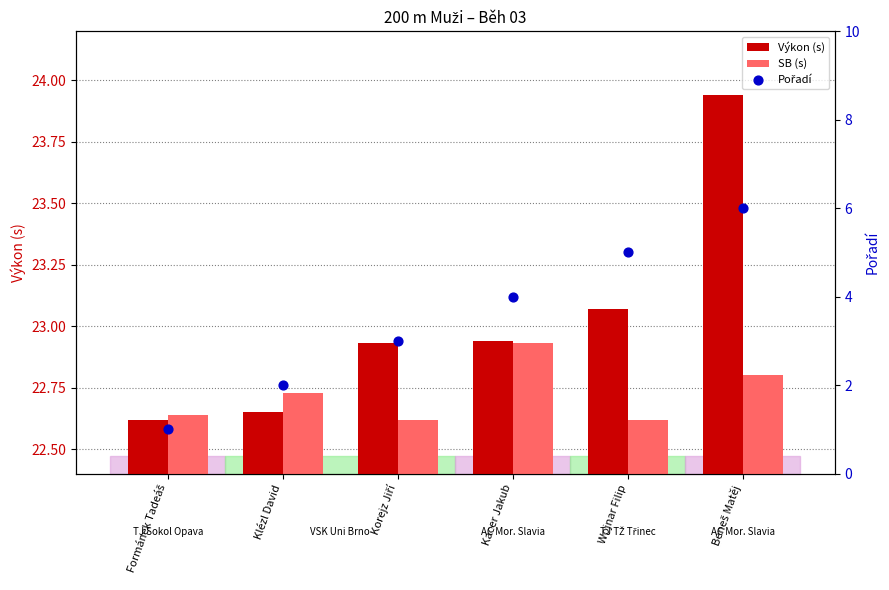

Which series has the largest total across all categories?

Výkon (s)